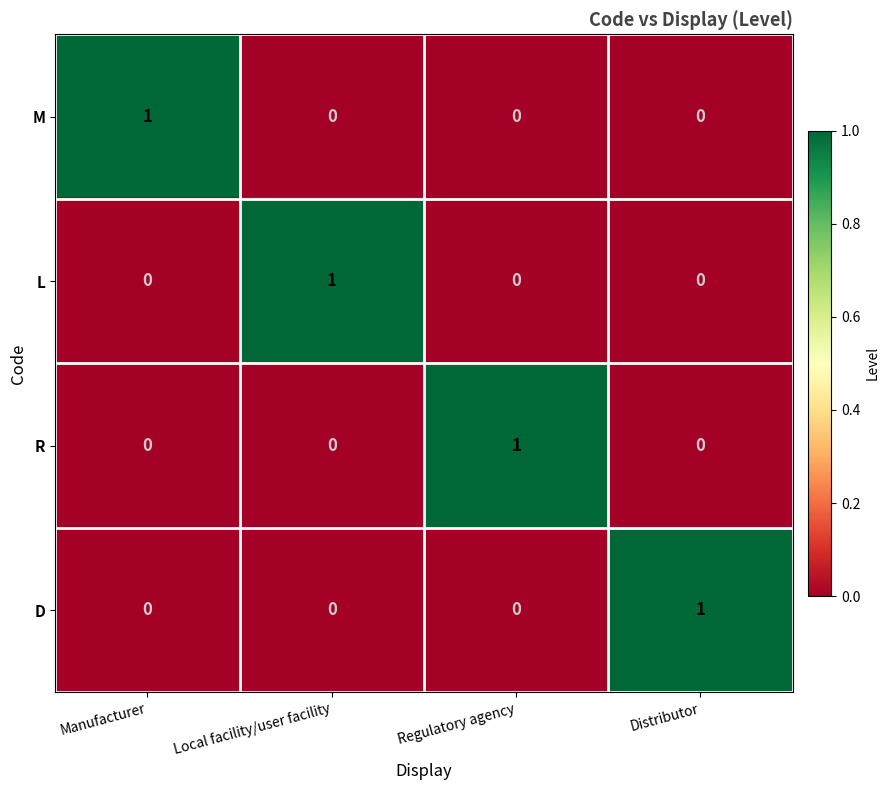

What is the greatest value displayed?

1